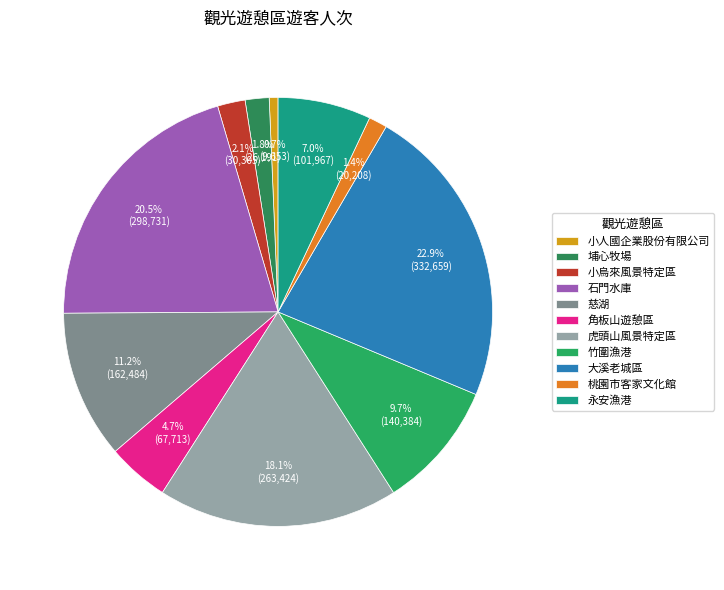

What is the smallest slice in the pie chart?

小人國企業股份有限公司